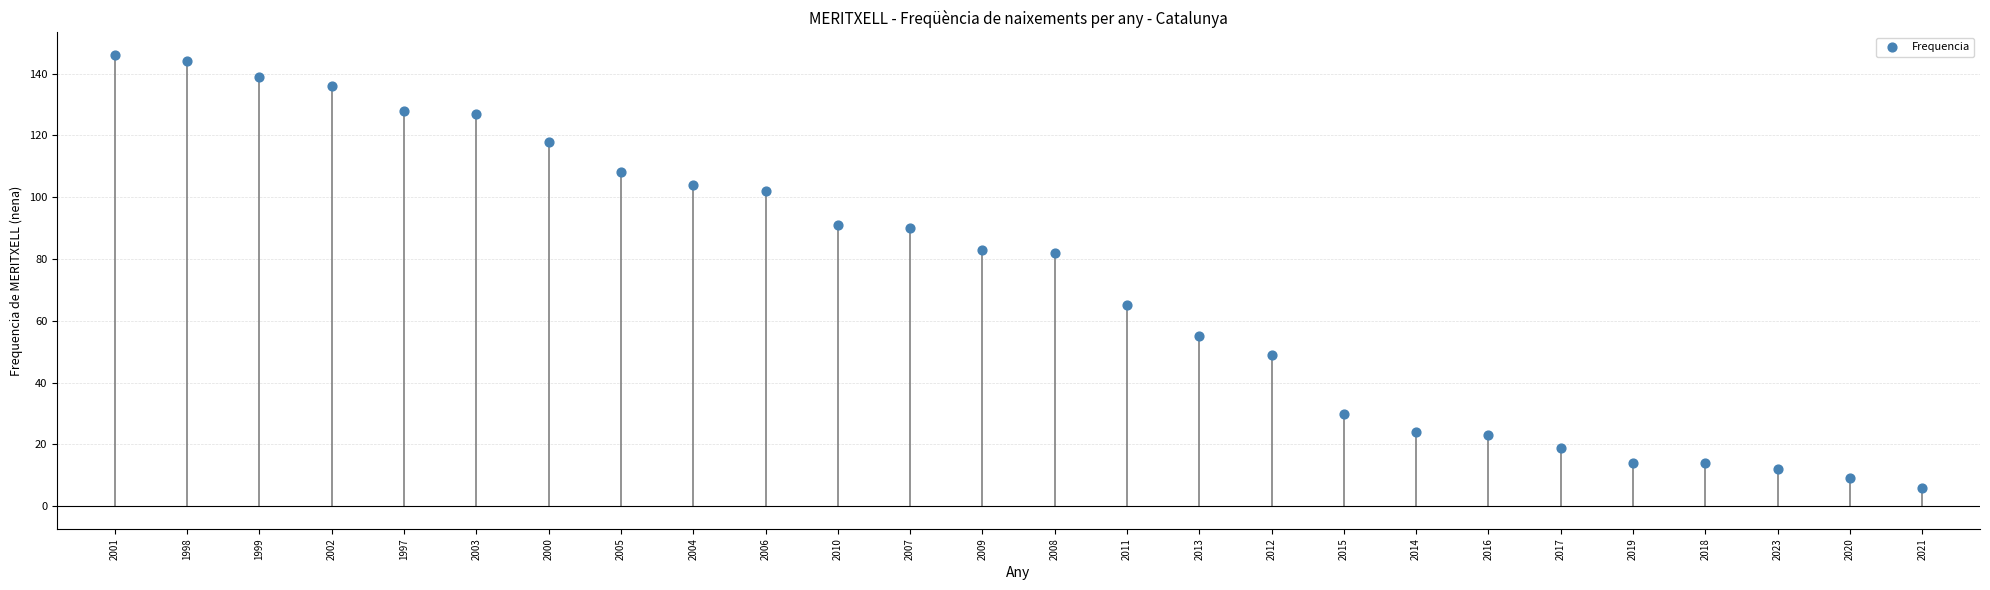

What is the range of Y values (max minus min)?

140